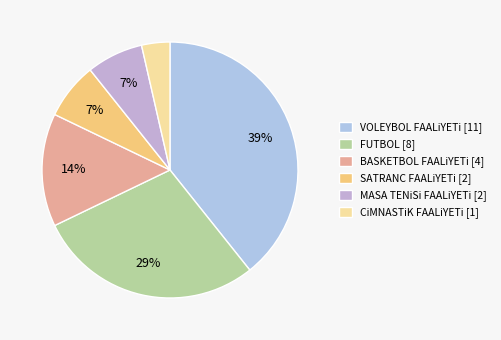

To the nearest percent, what portion does VOLEYBOL FAALiYETi [11] represent?

39%